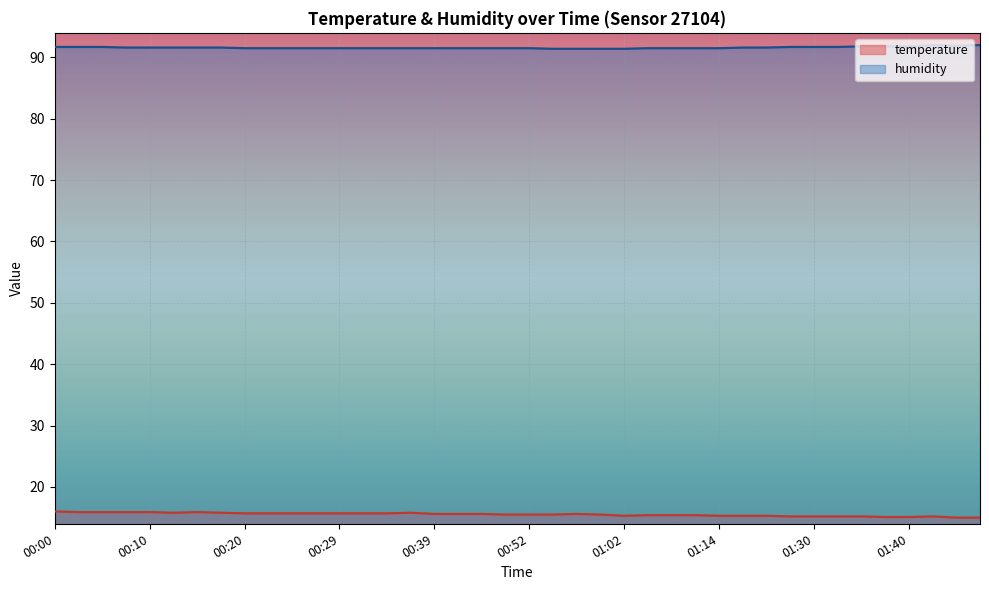

Is it true that humidity equals 29.7 at 01:30?

False